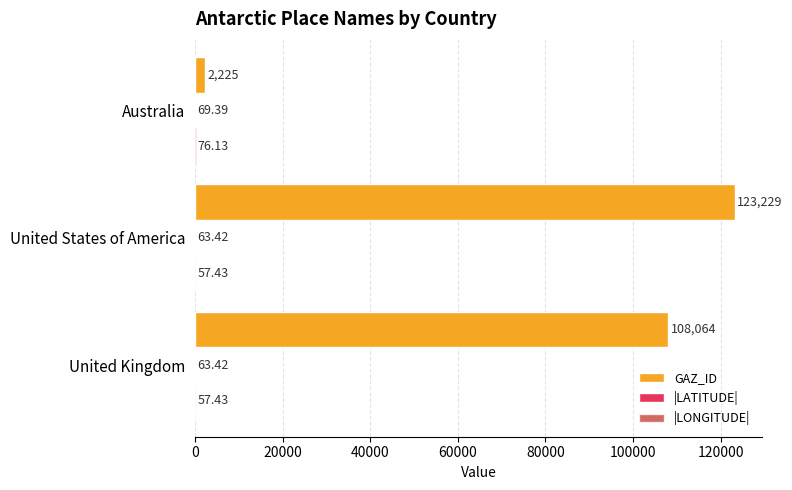

At which category is the sum across all series the highest?

United States of America